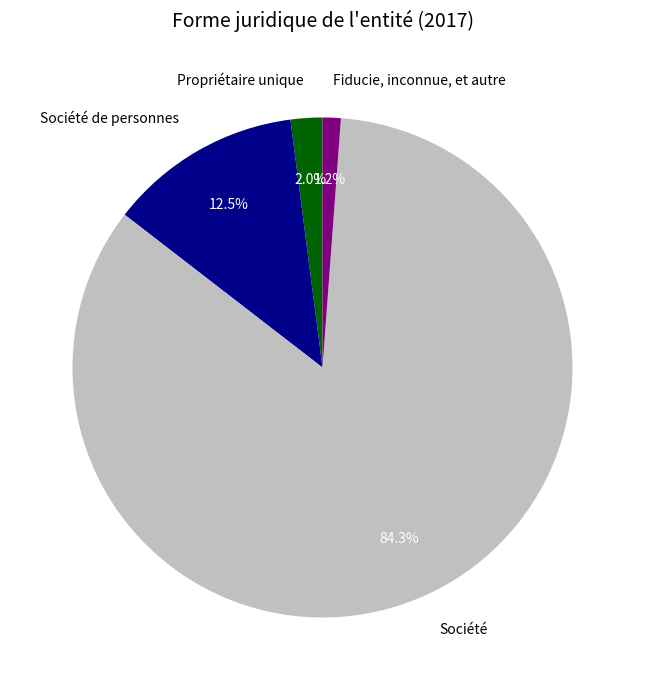

To the nearest percent, what is the combined percentage of Société de personnes and Société?

97%